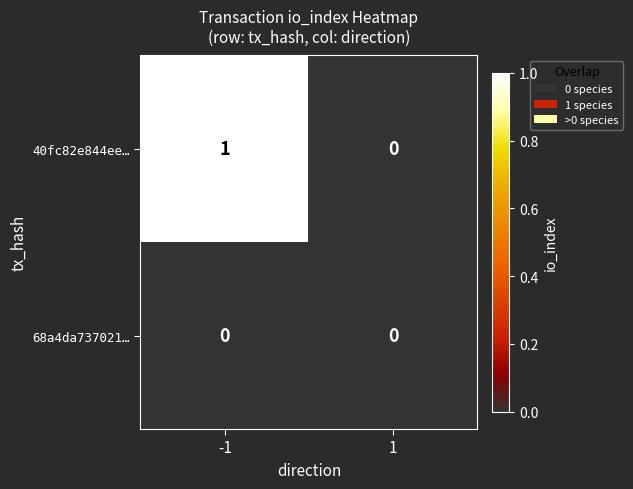

List the series in order of their peak value, highest first.

40fc82e844ee…, 68a4da737021…